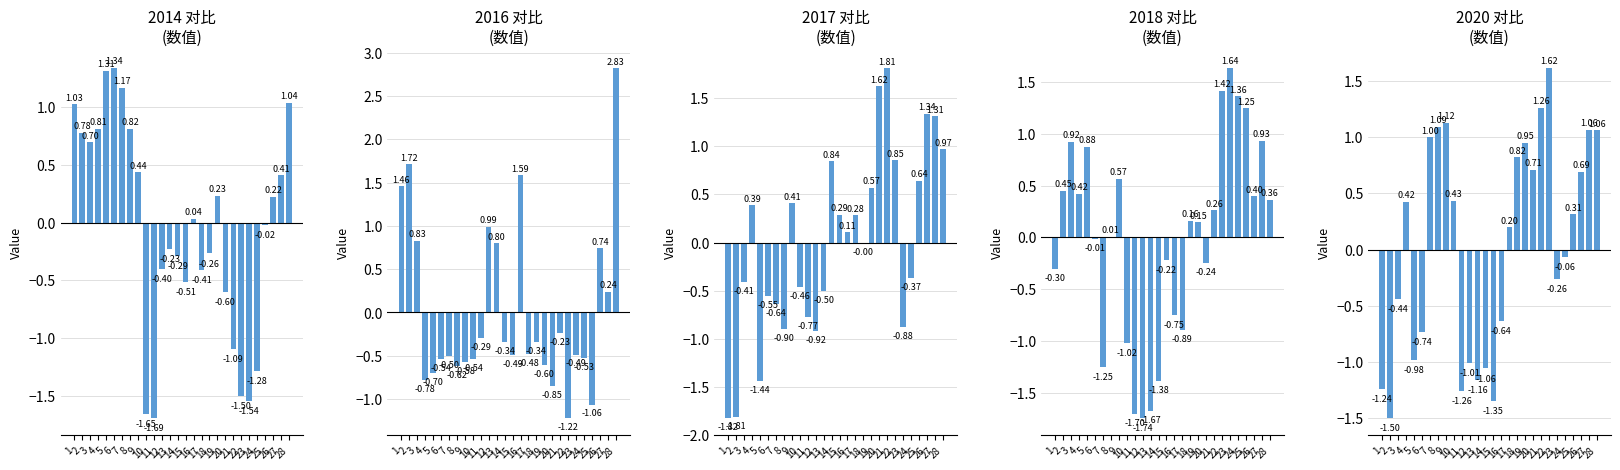

Reading left to right, list all the values displayed in this chart.

2014: 1=1.0	2=0.8	3=0.7	4=0.8	5=1.3	6=1.3	7=1.2	8=0.8	9=0.4	10=-1.7	11=-1.7	12=-0.4	13=-0.2	14=-0.3	15=-0.5	16=0.0	17=-0.4	18=-0.3	19=0.2	20=-0.6	21=-1.1	22=-1.5	23=-1.5	24=-1.3	25=-0.0	26=0.2	27=0.4	28=1.0
2016: 1=1.5	2=1.7	3=0.8	4=-0.8	5=-0.7	6=-0.5	7=-0.5	8=-0.6	9=-0.6	10=-0.5	11=-0.3	12=1.0	13=0.8	14=-0.3	15=-0.5	16=1.6	17=-0.5	18=-0.3	19=-0.6	20=-0.9	21=-0.2	22=-1.2	23=-0.5	24=-0.5	25=-1.1	26=0.7	27=0.2	28=2.8
2017: 1=-1.8	2=-1.8	3=-0.4	4=0.4	5=-1.4	6=-0.6	7=-0.6	8=-0.9	9=0.4	10=-0.5	11=-0.8	12=-0.9	13=-0.5	14=0.8	15=0.3	16=0.1	17=0.3	18=-0.0	19=0.6	20=1.6	21=1.8	22=0.9	23=-0.9	24=-0.4	25=0.6	26=1.3	27=1.3	28=1.0
2018: 1=-0.3	2=0.5	3=0.9	4=0.4	5=0.9	6=-0.0	7=-1.2	8=0.0	9=0.6	10=-1.0	11=-1.7	12=-1.7	13=-1.7	14=-1.4	15=-0.2	16=-0.7	17=-0.9	18=0.2	19=0.1	20=-0.2	21=0.3	22=1.4	23=1.6	24=1.4	25=1.2	26=0.4	27=0.9	28=0.4
2020: 1=-1.2	2=-1.5	3=-0.4	4=0.4	5=-1.0	6=-0.7	7=1.0	8=1.1	9=1.1	10=0.4	11=-1.3	12=-1.0	13=-1.2	14=-1.1	15=-1.3	16=-0.6	17=0.2	18=0.8	19=1.0	20=0.7	21=1.3	22=1.6	23=-0.3	24=-0.1	25=0.3	26=0.7	27=1.1	28=1.1